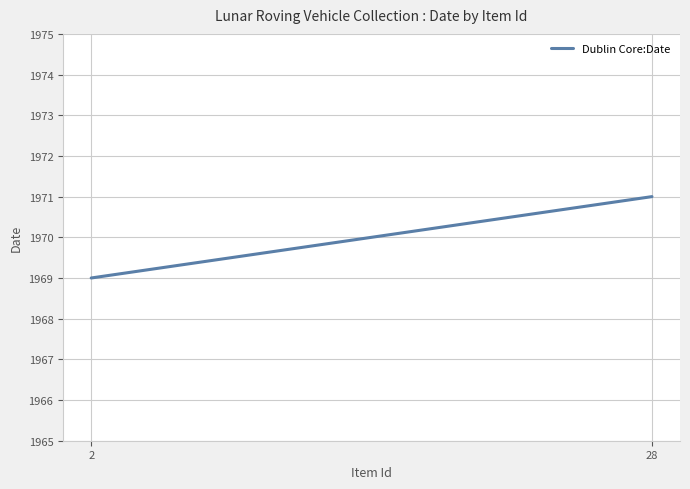

What is the value of the 2nd point from the left?

1969